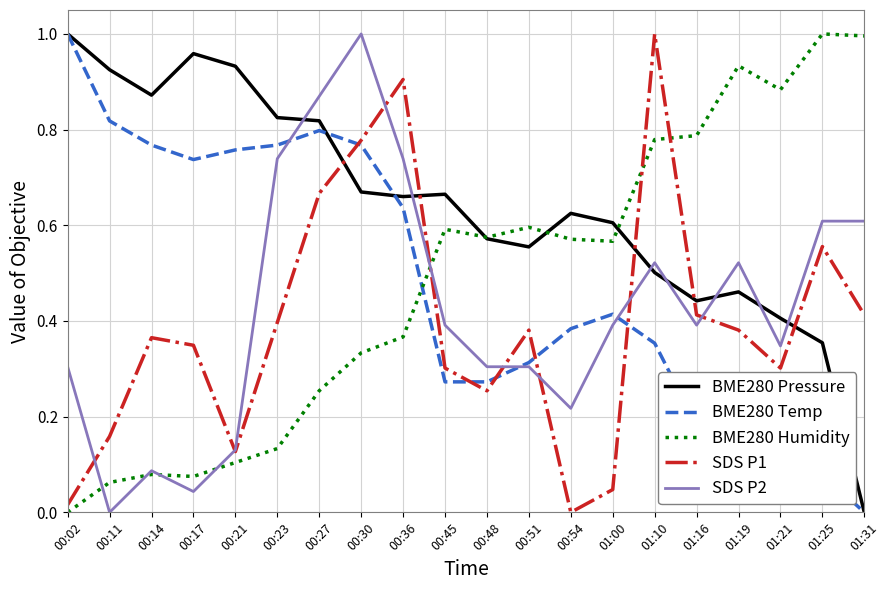

True or false: BME280 Temp has a value of 1.1 at 00:11.

False